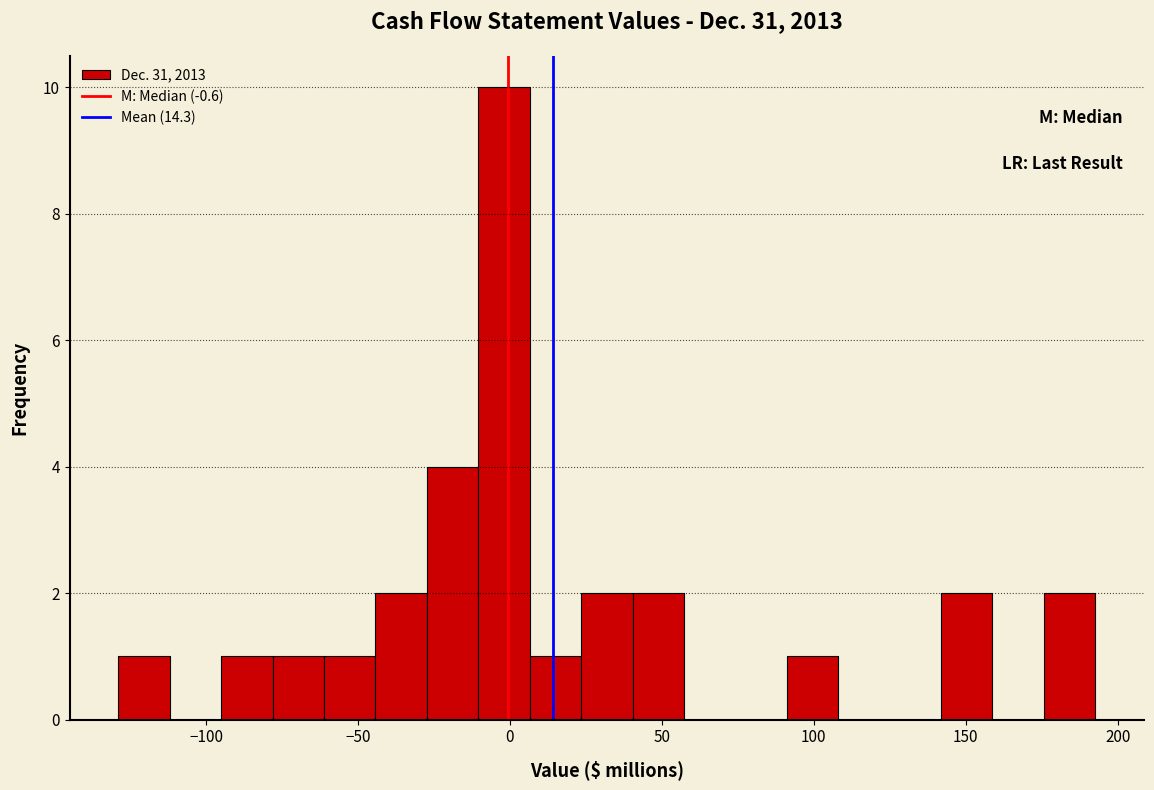

Around what value on the x-axis is the tallest bar? Give the approximate position of its centre, as read against the axis.

0